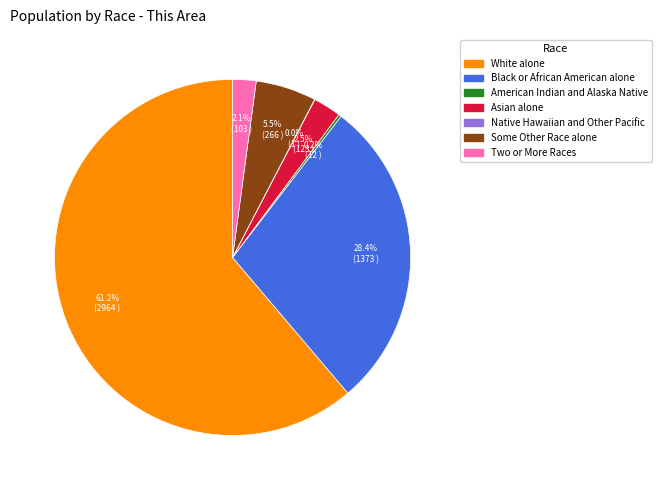

Which has a higher value, Two or More Races or Some Other Race alone?

Some Other Race alone